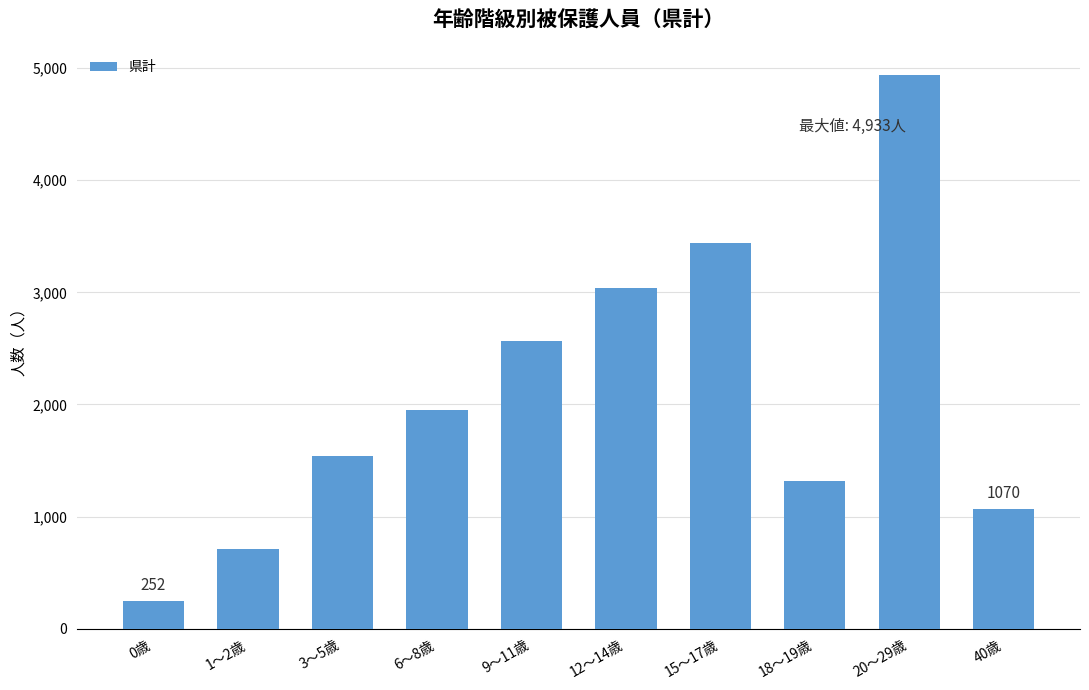

Rank the categories by value from highest to lowest.

20～29歳, 15～17歳, 12～14歳, 9～11歳, 6～8歳, 3～5歳, 18～19歳, 40歳, 1～2歳, 0歳